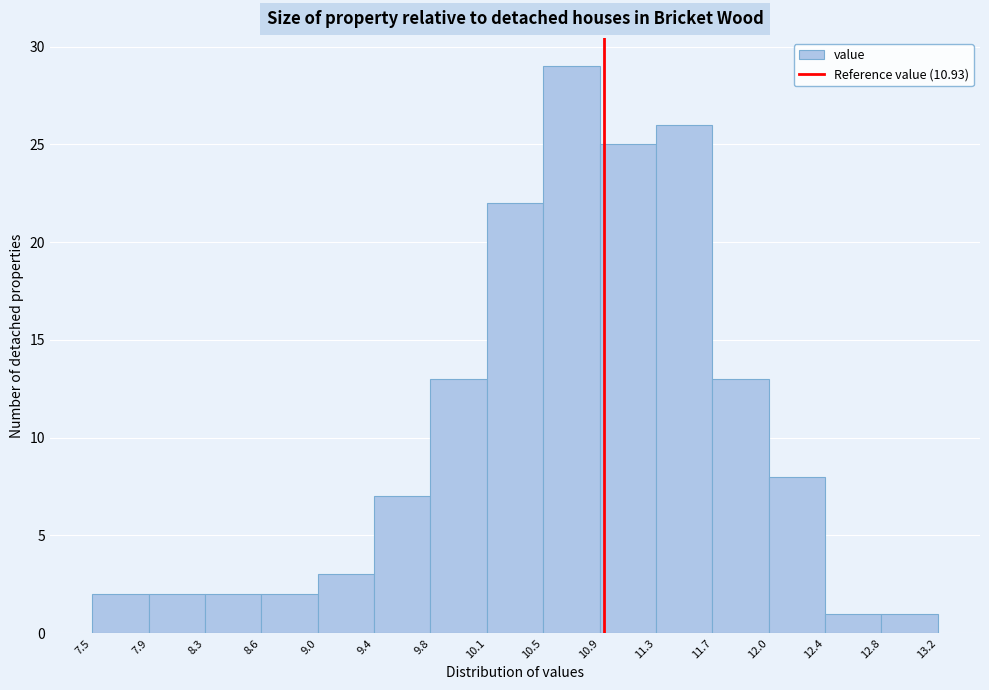

How tall is the bar that spans 11.7 to 12.0 on the x-axis? The values are not printed on the chart, so give them approximately, as read against the axis.

13